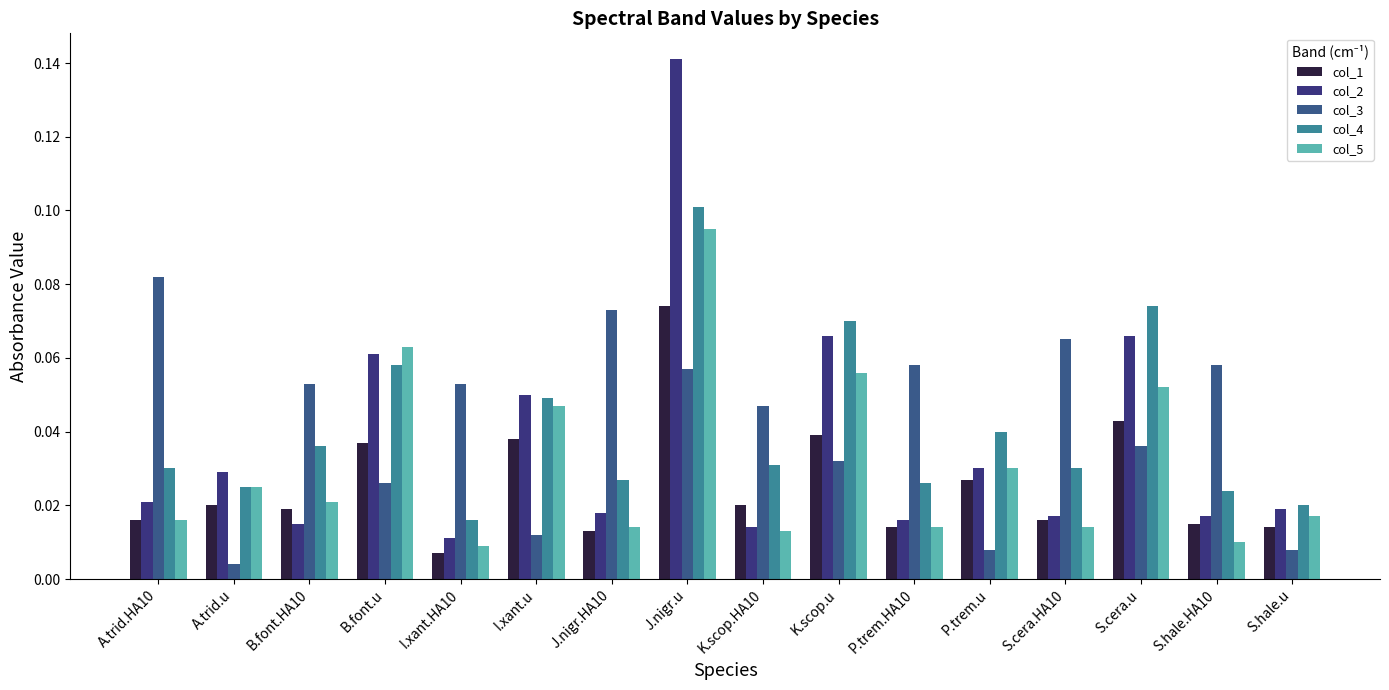

Between S.cera.HA10 and S.cera.u, which series saw the biggest shift?

col_2